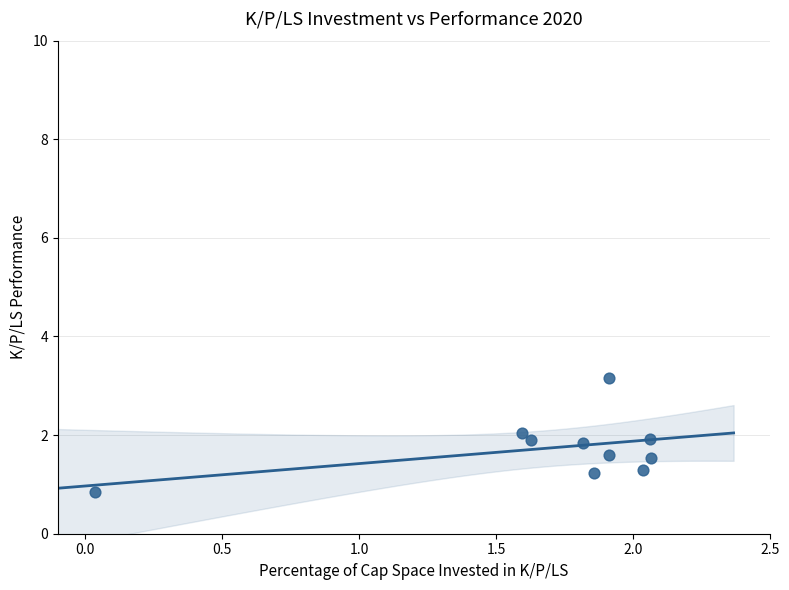

What is the average Y value?

1.7